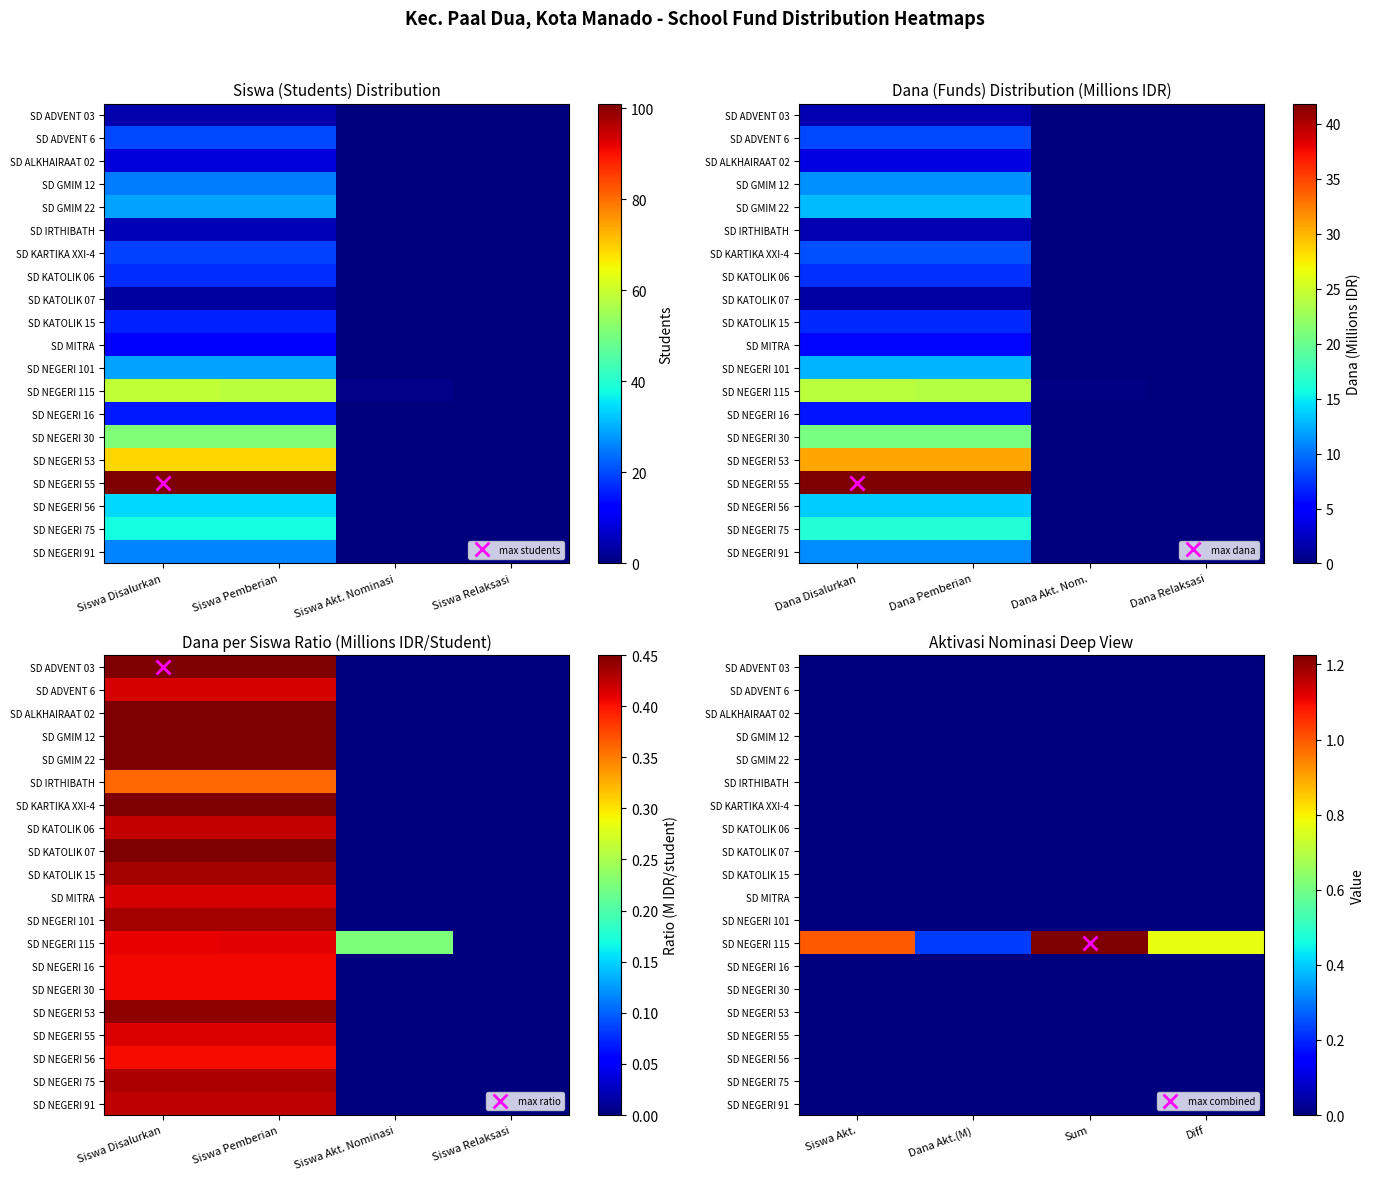

The SD GMIM 12 series shows 0.0 at Diff. True or false?

True